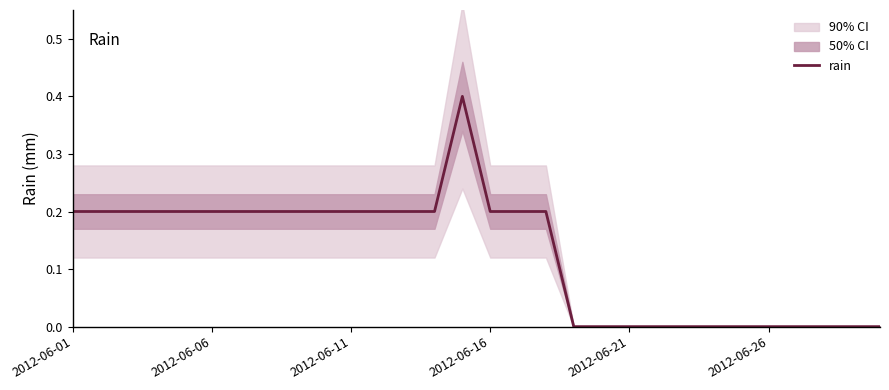

What is the highest value of the rain series?

0.4